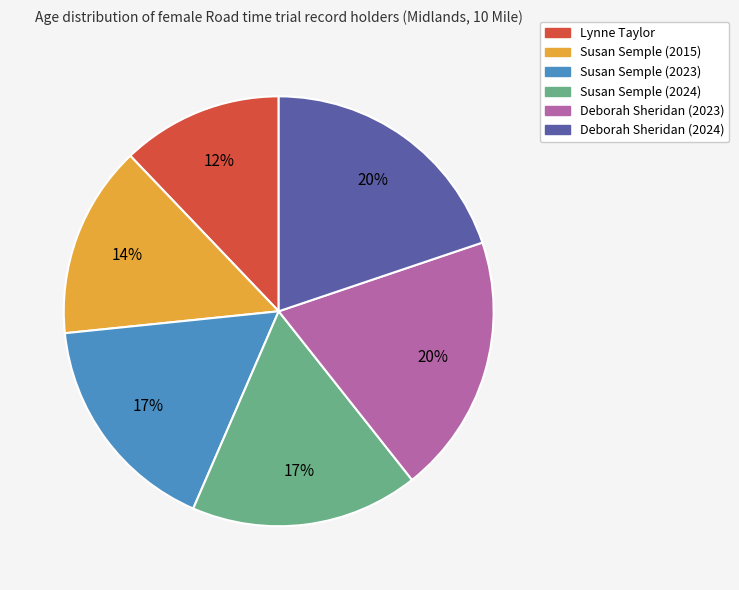

Which category has the smallest portion of the pie?

Lynne Taylor